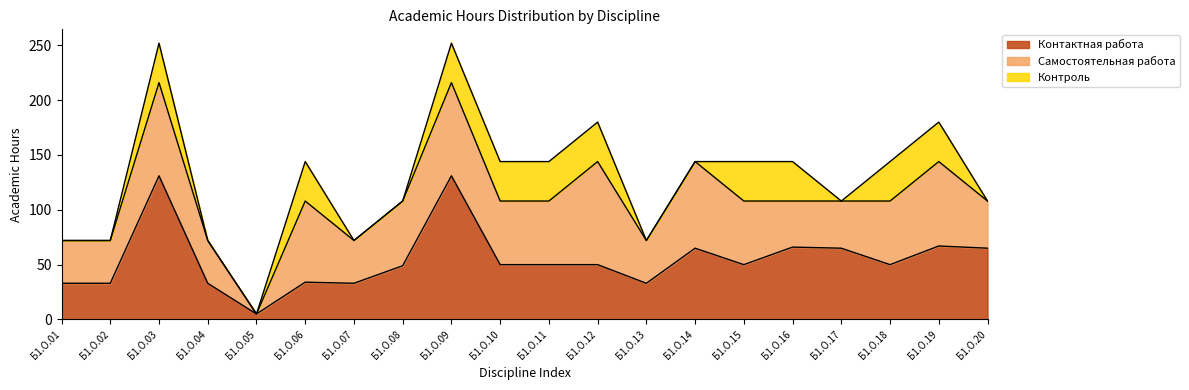

List the labels in order of Самостоятельная работа value, largest first.

Б1.О.12, Б1.О.03, Б1.О.09, Б1.О.14, Б1.О.19, Б1.О.06, Б1.О.08, Б1.О.10, Б1.О.11, Б1.О.15, Б1.О.18, Б1.О.17, Б1.О.20, Б1.О.16, Б1.О.01, Б1.О.02, Б1.О.04, Б1.О.07, Б1.О.13, Б1.О.05